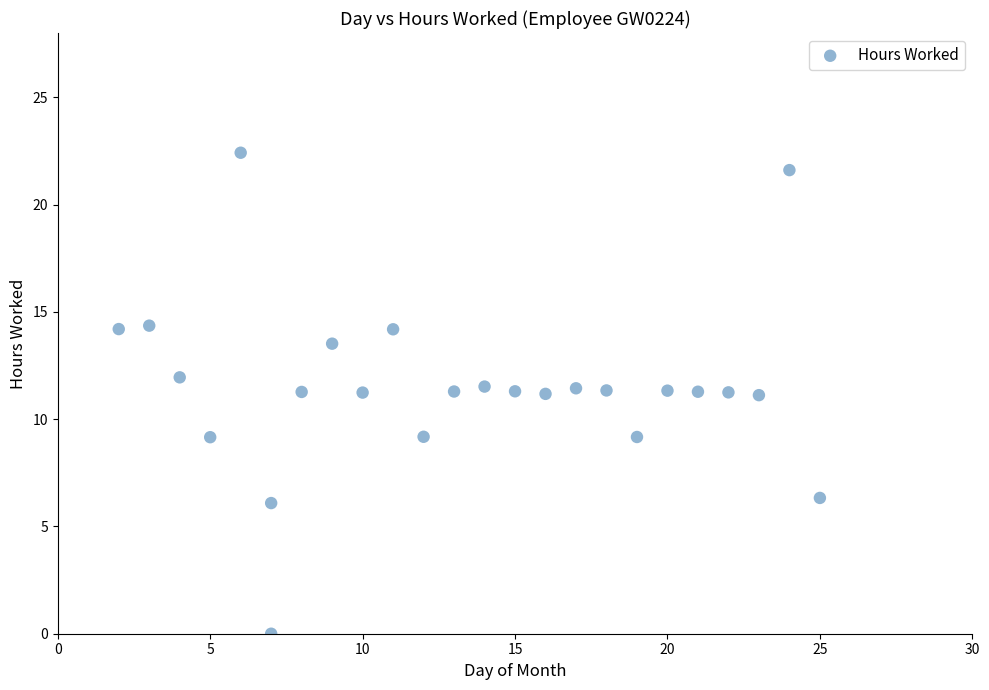

What is the range of Y values (max minus min)?

22.4